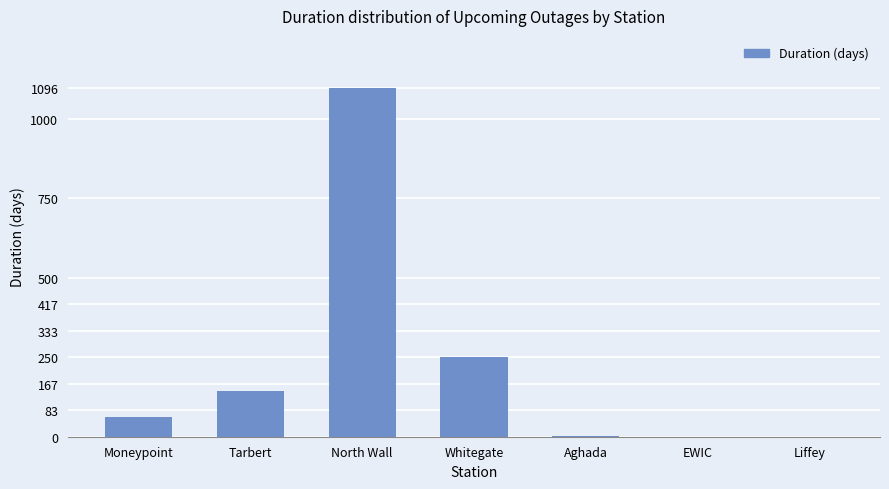

Read the value at Tarbert.

143.6